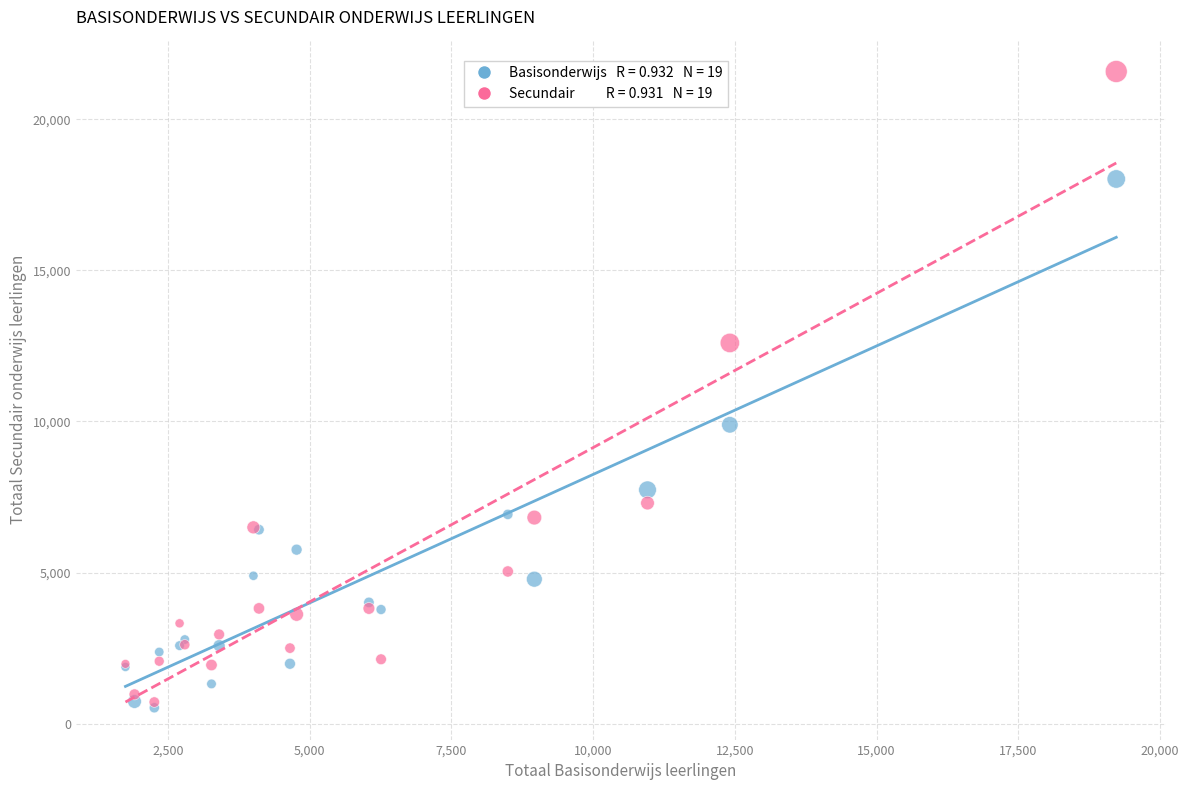

Across all series, what Y value is closest to 11055?

9891.0